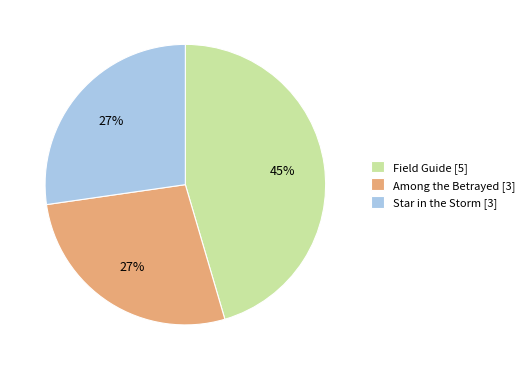

Does Field Guide [5] account for over 50% of the chart?

No